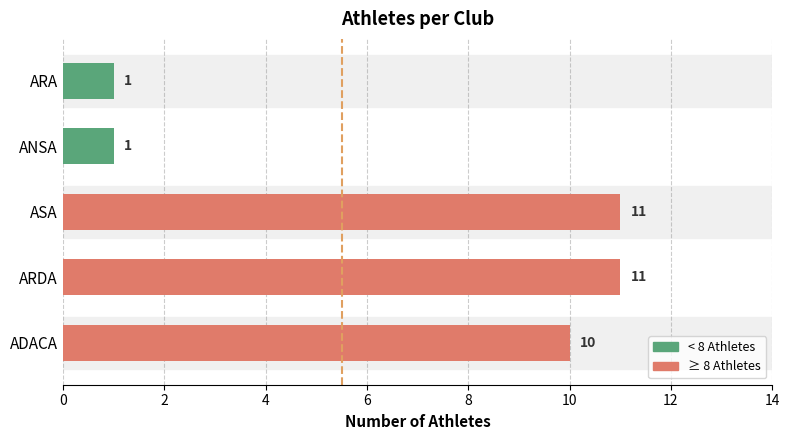

What is the greatest value displayed?

11